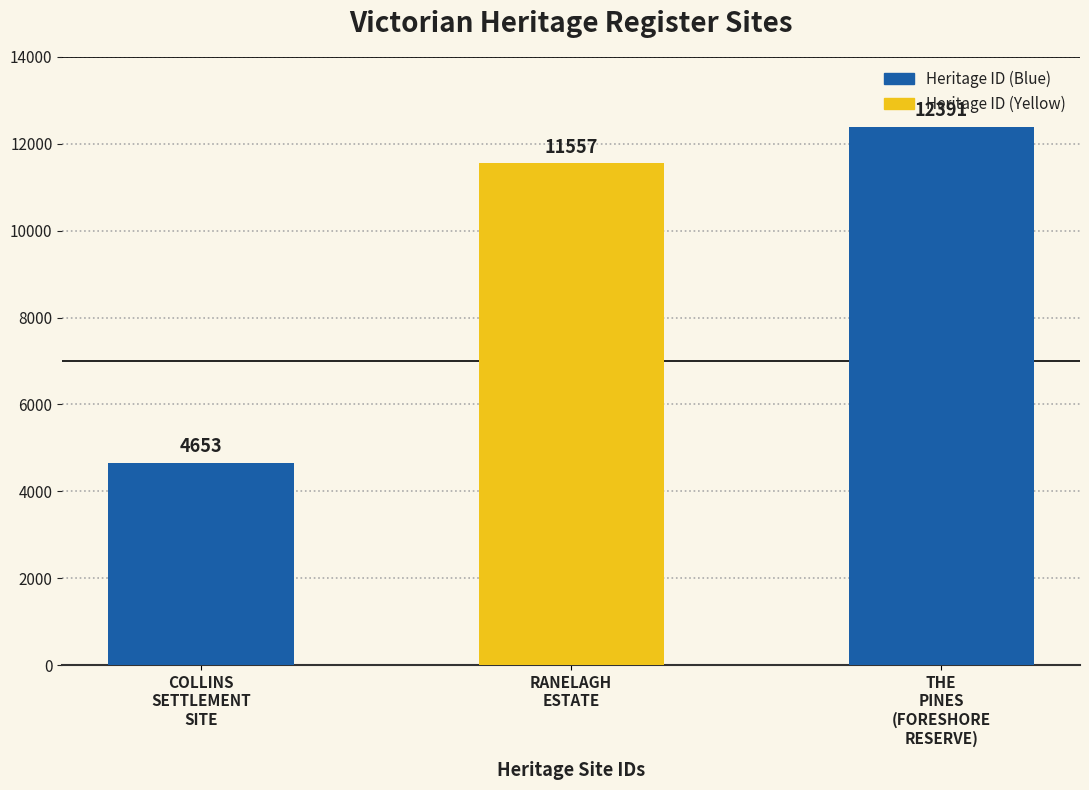

The chart shows a value of 6455 at THE
PINES
(FORESHORE
RESERVE). True or false?

False